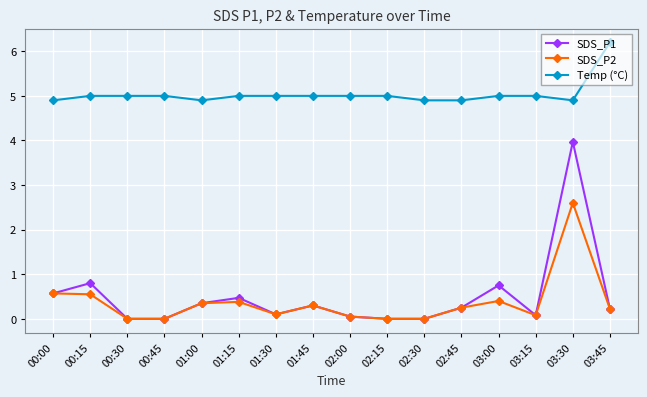

Where is the first local maximum for SDS_P1?

00:15